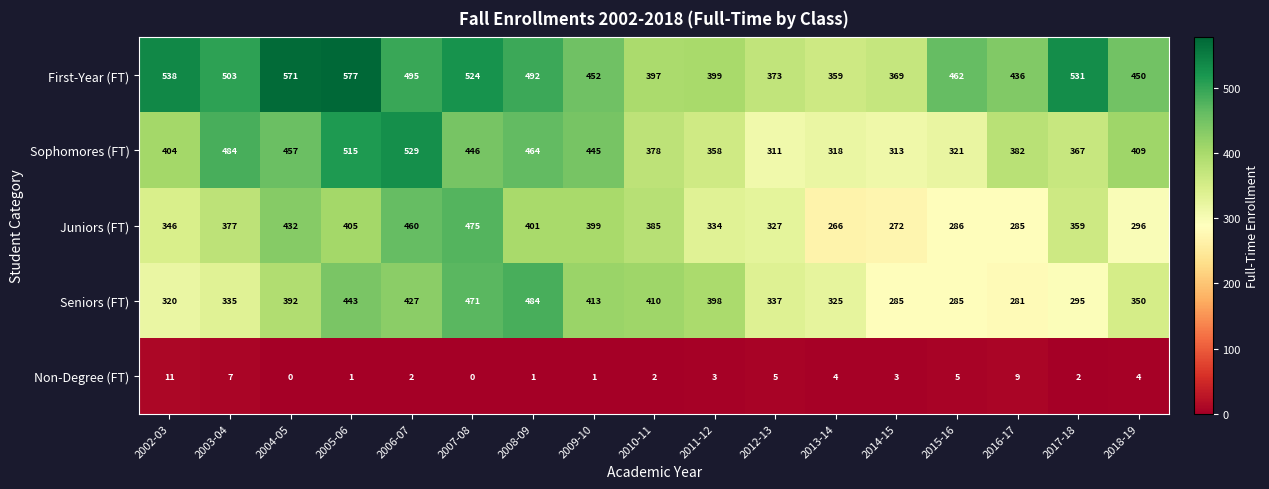

What is the average value of the First-Year (FT) series?

466